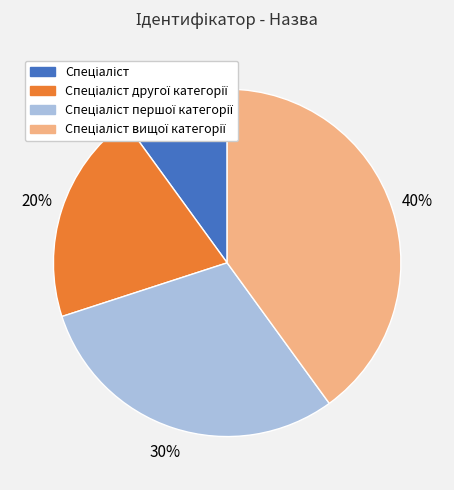

Does any single category account for the majority?

No